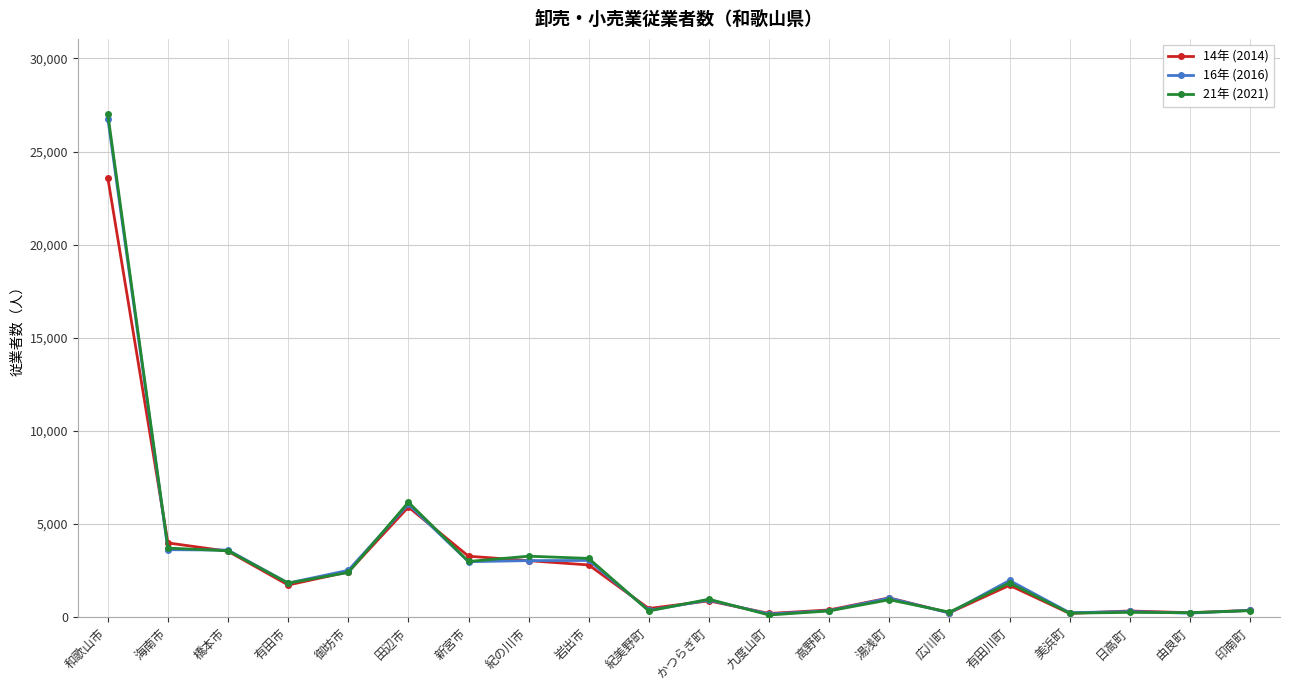

At which label does 21年 (2021) reach its peak?

和歌山市